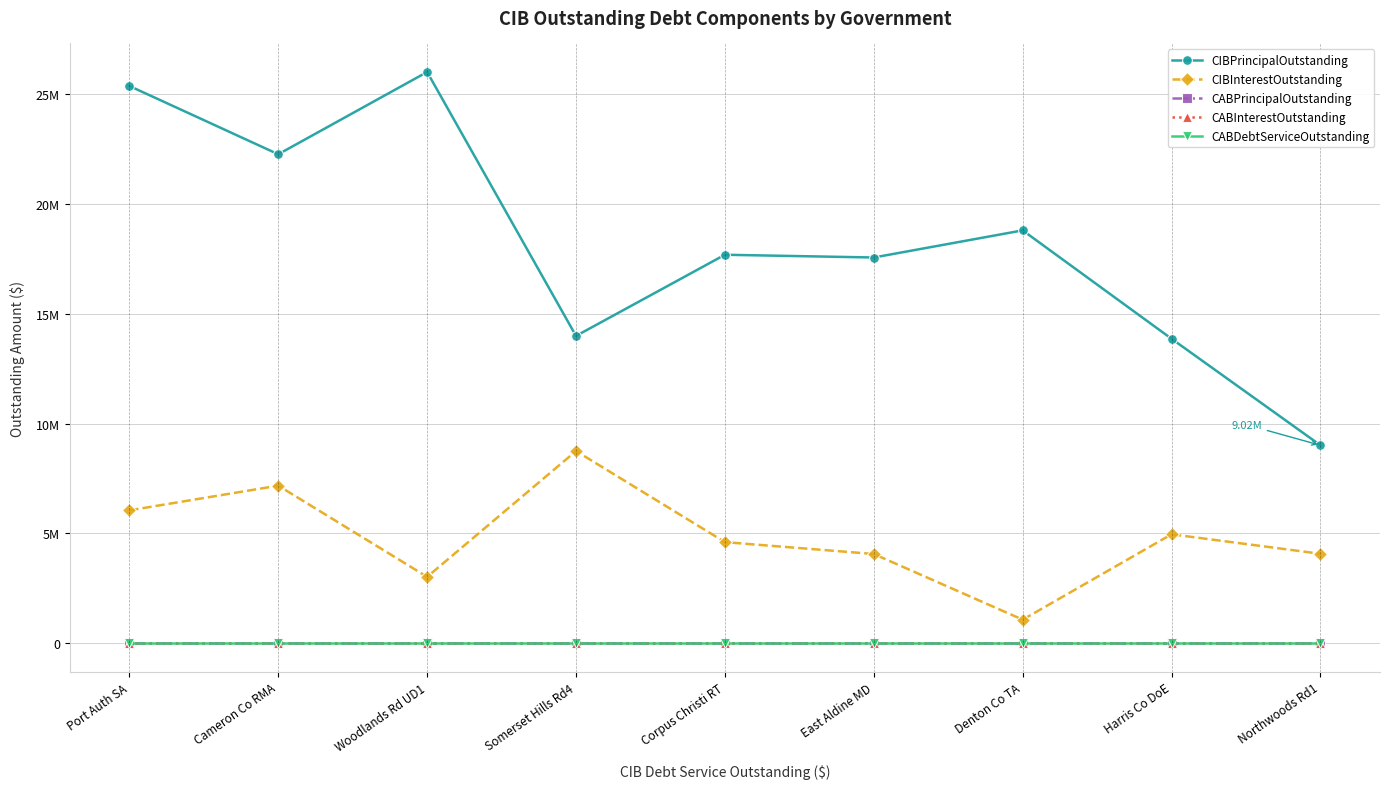

What position from the left is Woodlands Rd UD1?

3